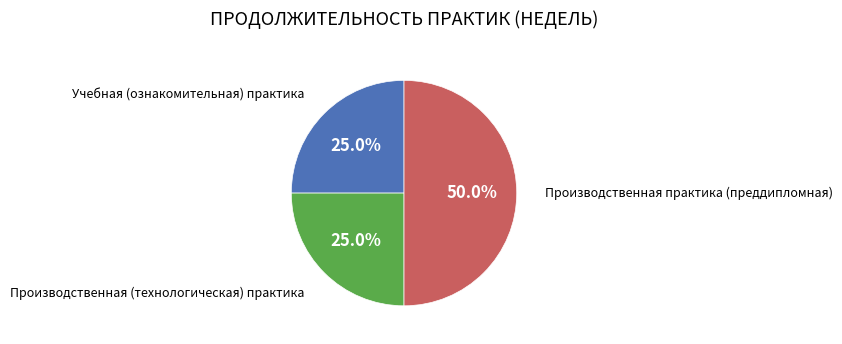

How many segments does this pie chart have?

3